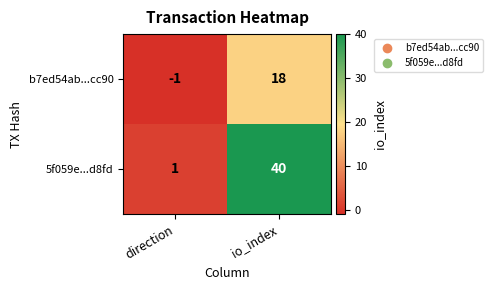

List the series in order of their peak value, lowest first.

b7ed54ab...cc90, 5f059e...d8fd